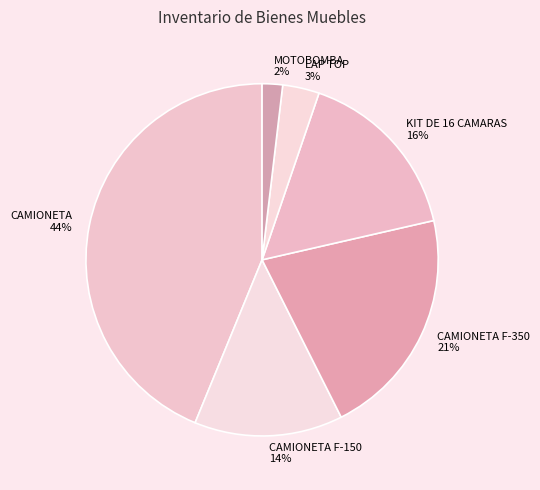

Is there a majority slice in this chart?

No